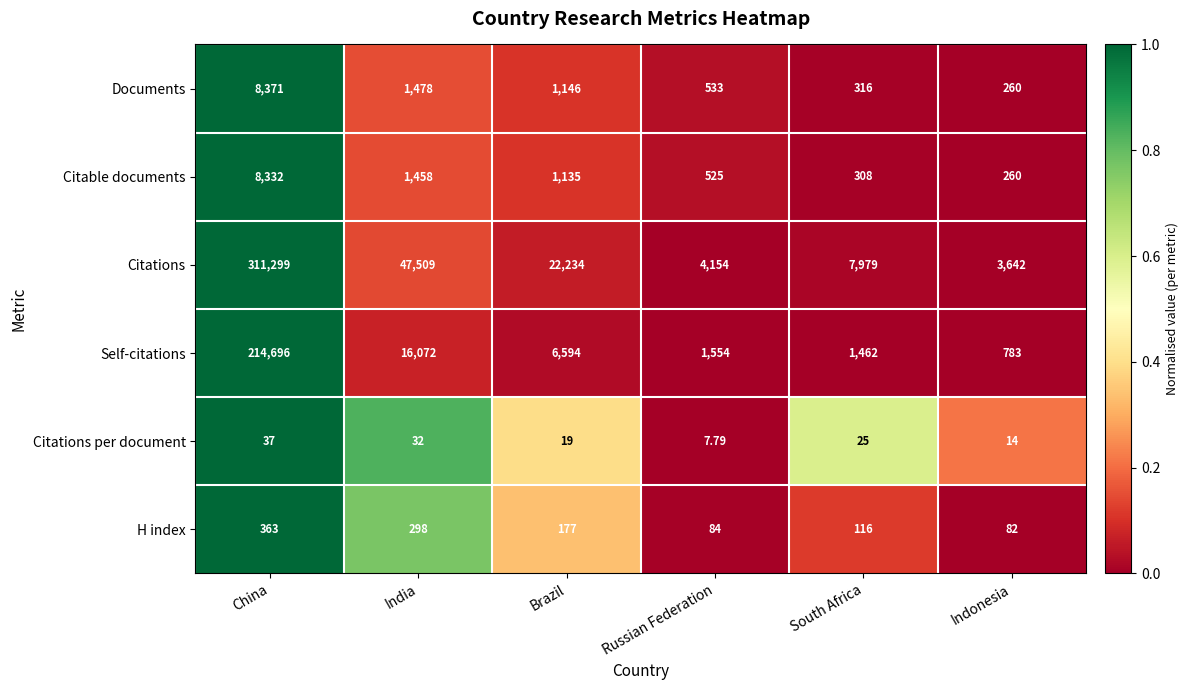

At which label does Documents first exceed 1146?

China